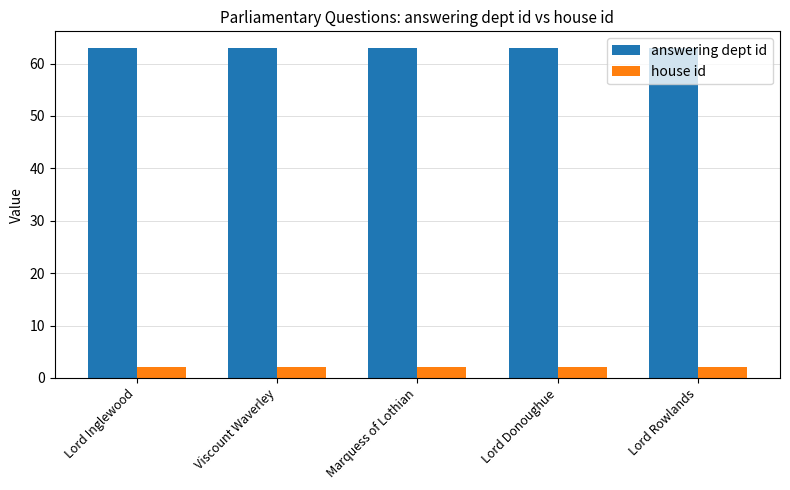

What is the difference between the highest and lowest values at Lord Rowlands?

61